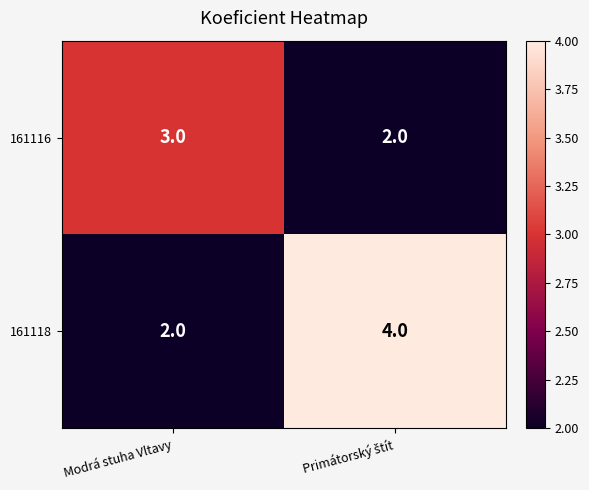

Where is 161118 nearest to the value 3?

Modrá stuha Vltavy